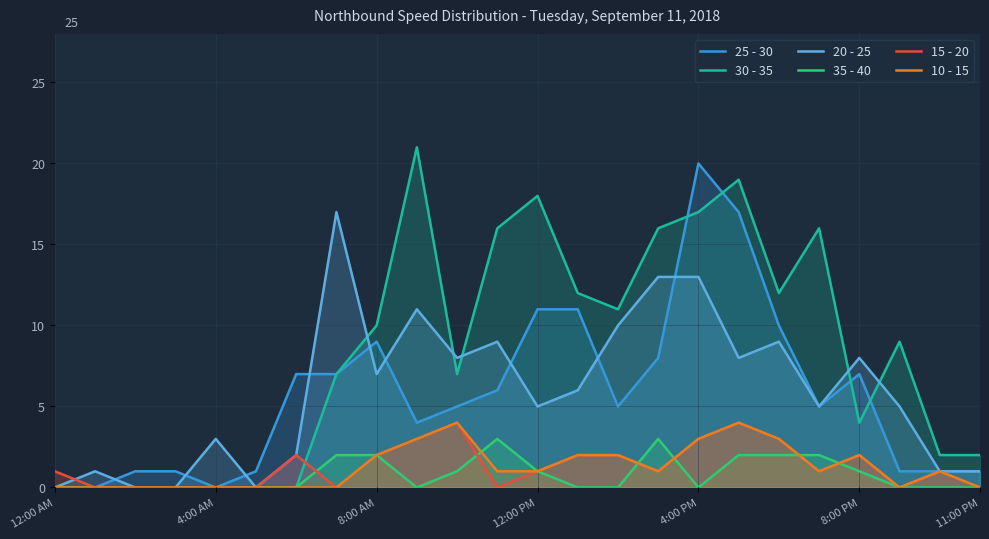

At which category does the chart reach its peak across all series?

9